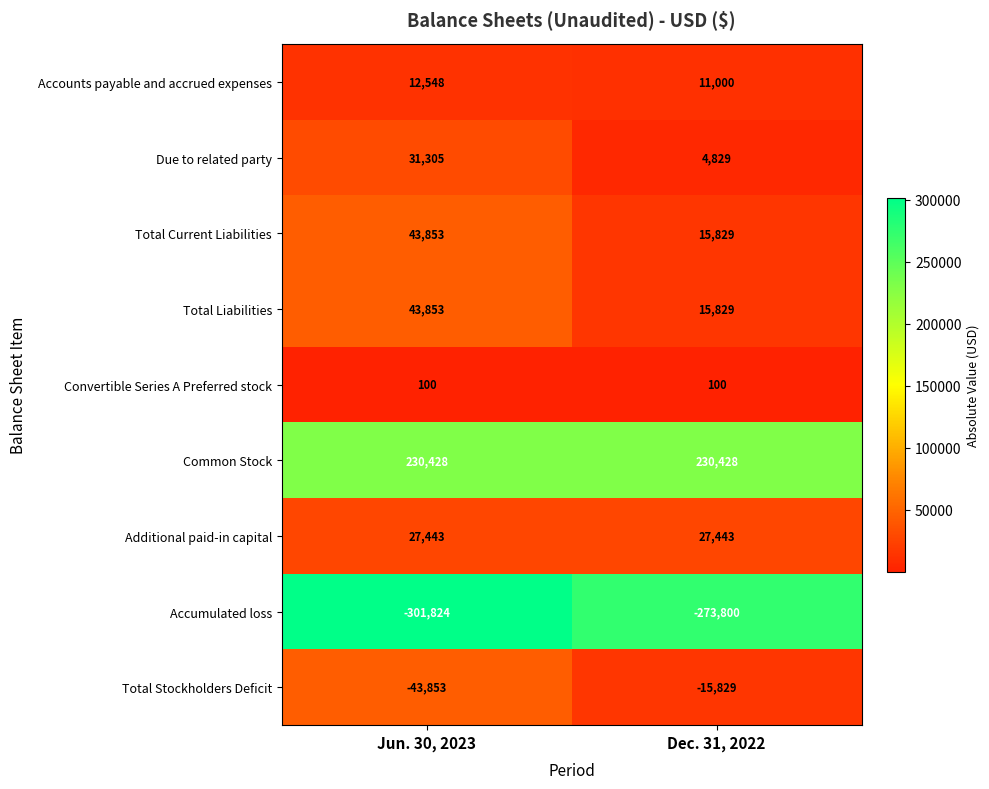

Which series has the largest total across all categories?

Common Stock